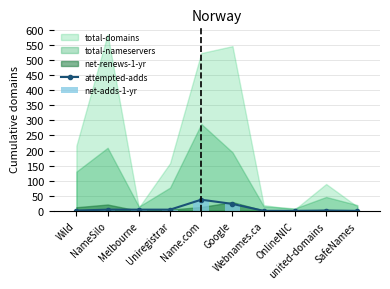

At which label is net-adds-1-yr closest to 18?

Google